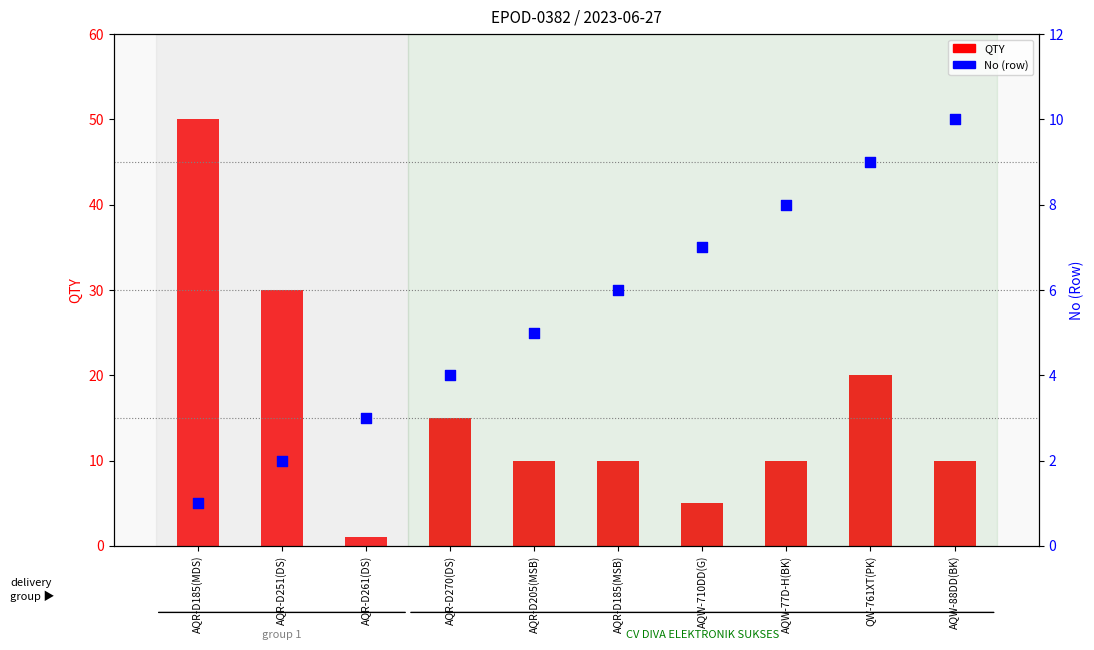

Which series reaches the minimum Y coordinate?

QTY